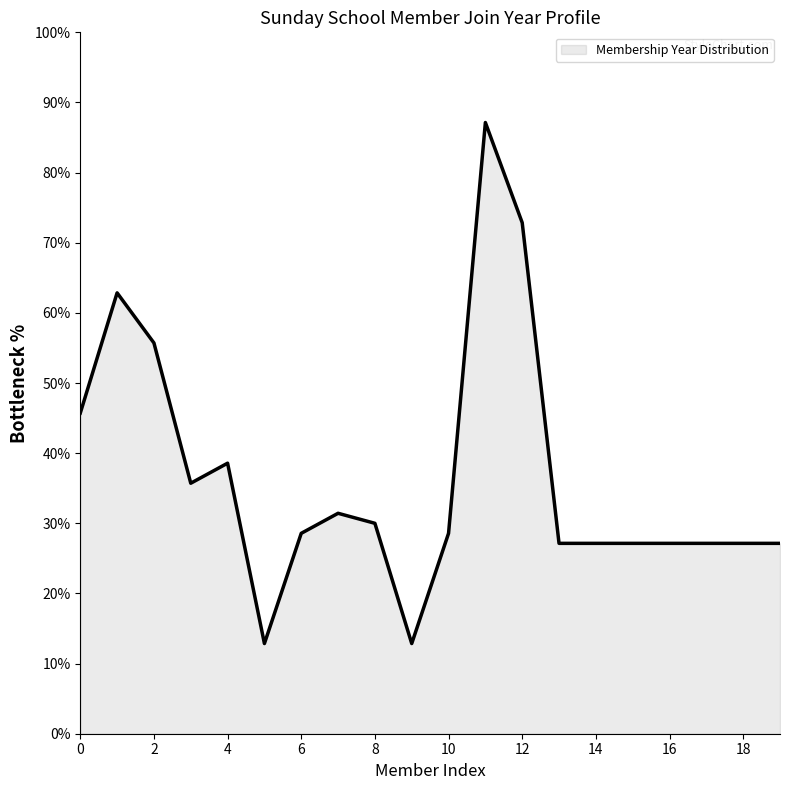

What is the maximum value shown in the chart?

87.1